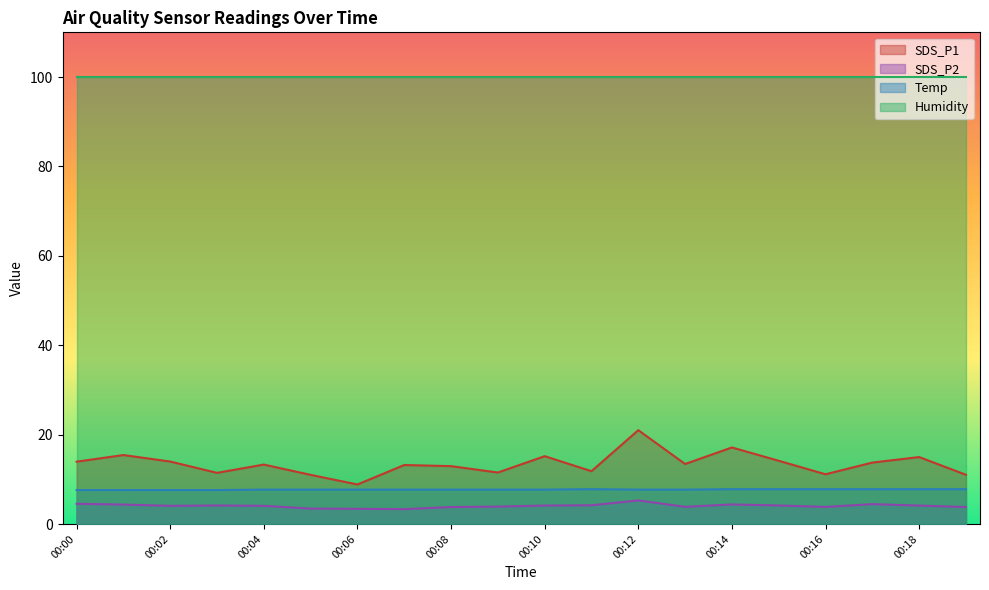

Where is the first local maximum for Temp?

00:11